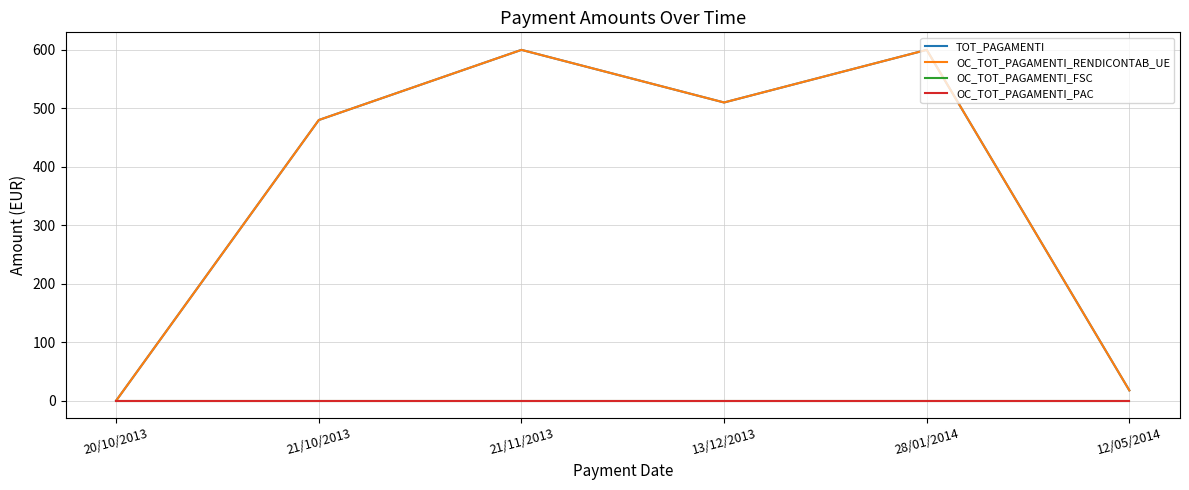

At 20/10/2013, list the series in order from smallest to largest.

TOT_PAGAMENTI, OC_TOT_PAGAMENTI_RENDICONTAB_UE, OC_TOT_PAGAMENTI_FSC, OC_TOT_PAGAMENTI_PAC